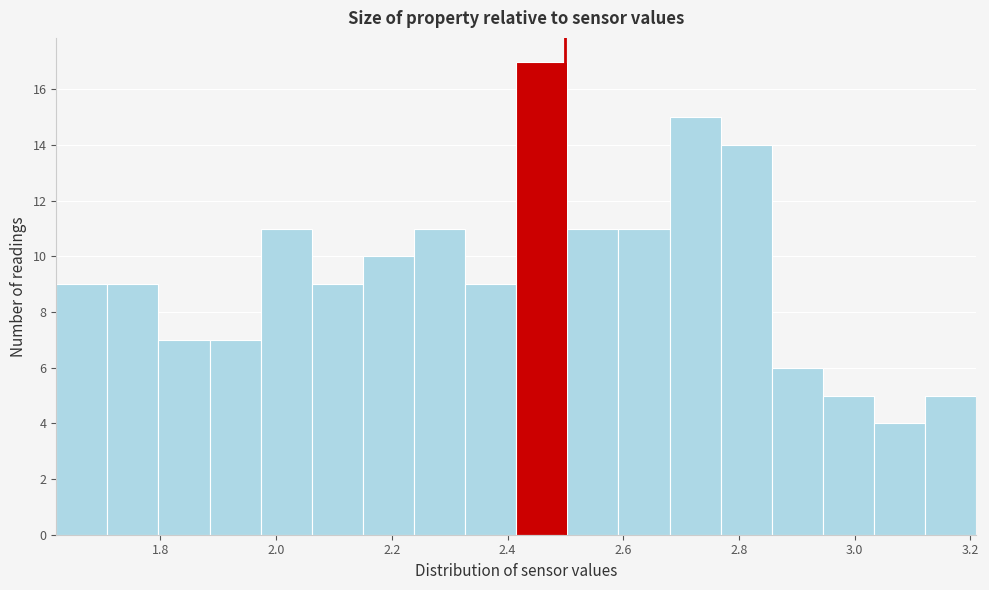

Reading left to right, list every bar in this chart as the range it spans on the x-axis followed by its height. Neither the bar edges nor the heights are printed on the chart, so give them approximately, as read against the axes.

1.62 to 1.70: 9
1.70 to 1.80: 9
1.80 to 1.88: 7
1.88 to 1.98: 7
1.98 to 2.06: 11
2.06 to 2.16: 9
2.16 to 2.24: 10
2.24 to 2.32: 11
2.32 to 2.42: 9
2.42 to 2.50: 17
2.50 to 2.60: 11
2.60 to 2.68: 11
2.68 to 2.76: 15
2.76 to 2.86: 14
2.86 to 2.94: 6
2.94 to 3.04: 5
3.04 to 3.12: 4
3.12 to 3.22: 5